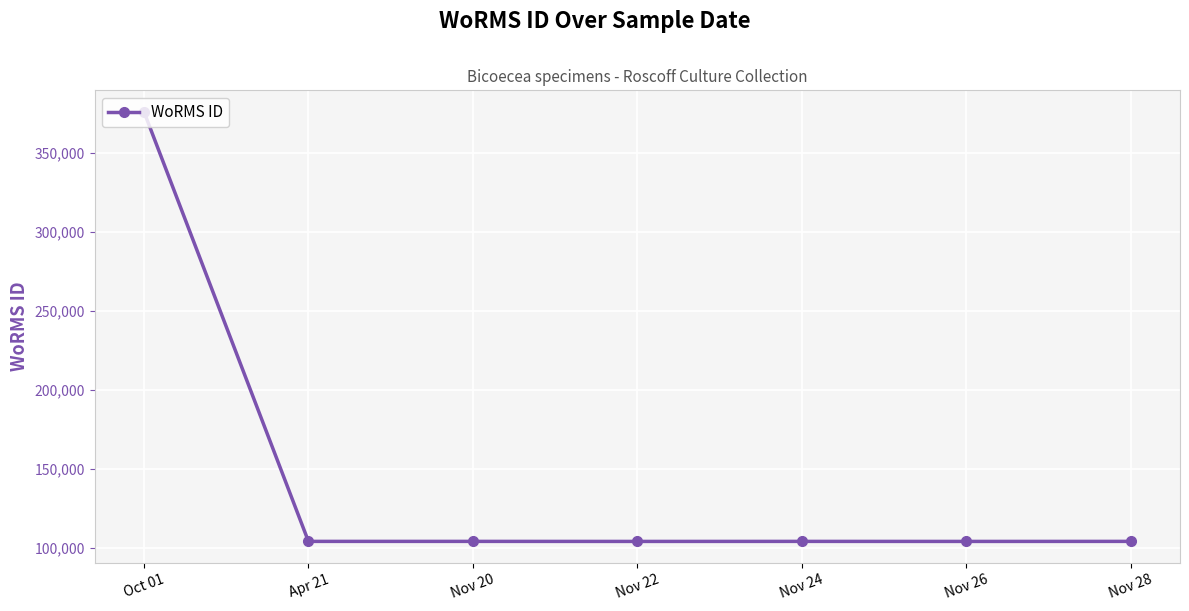

Where does the data first go above 104015?

Oct 01